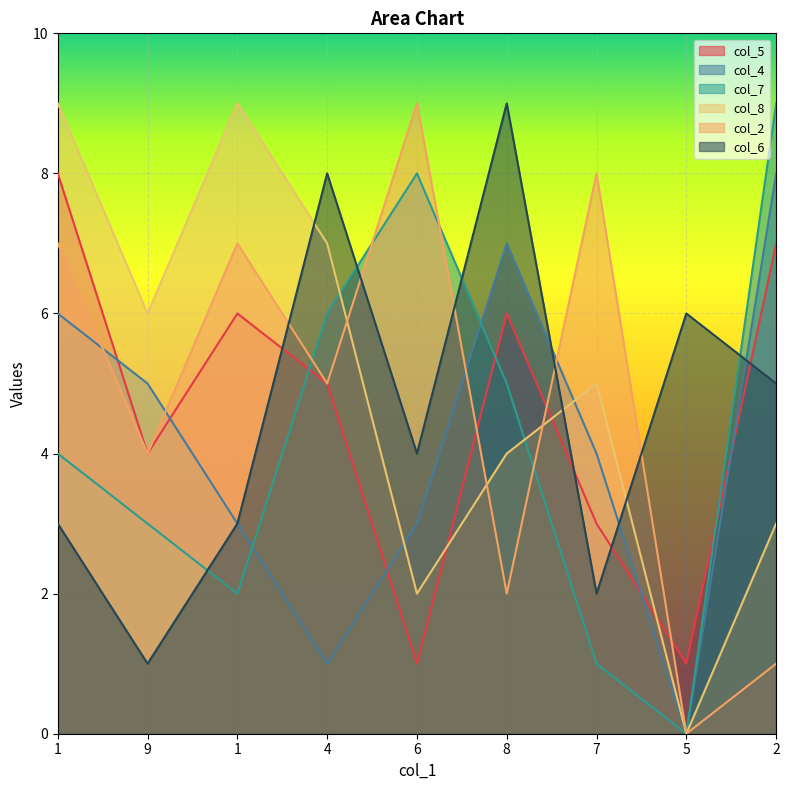

Is the value of col_2 at 4 greater than the value of col_4 at 9?

No